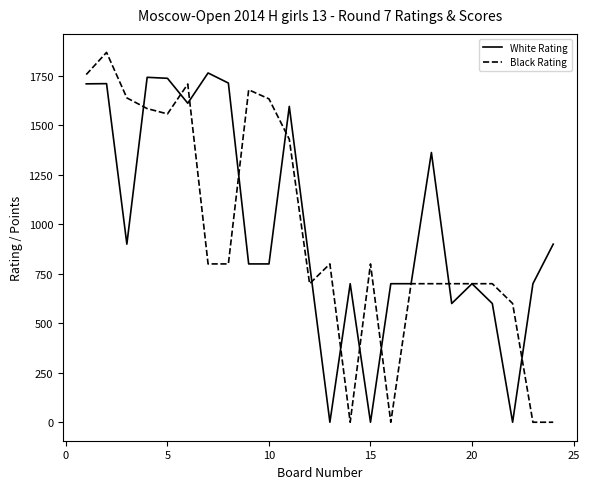

True or false: Black Rating has more than 0 interior local peaks.

True